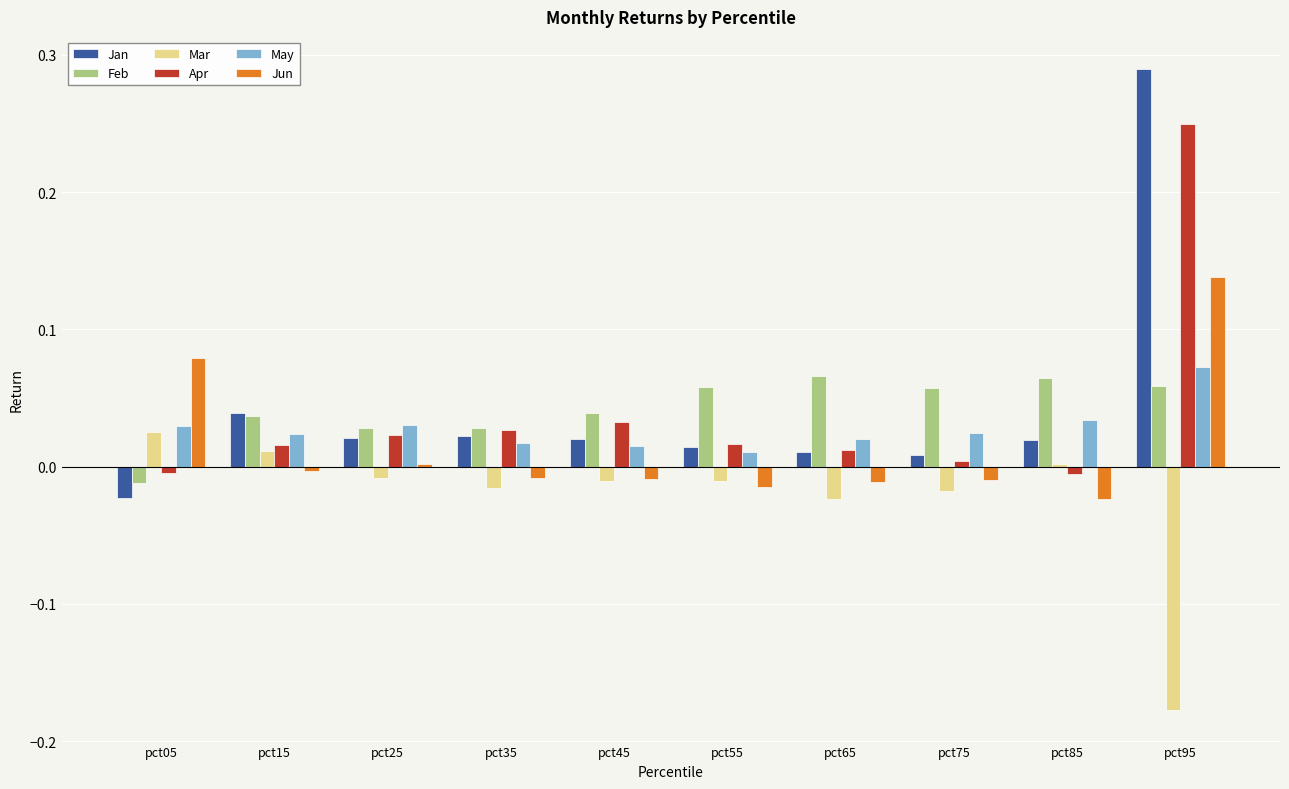

How many groups of bars are there?

10